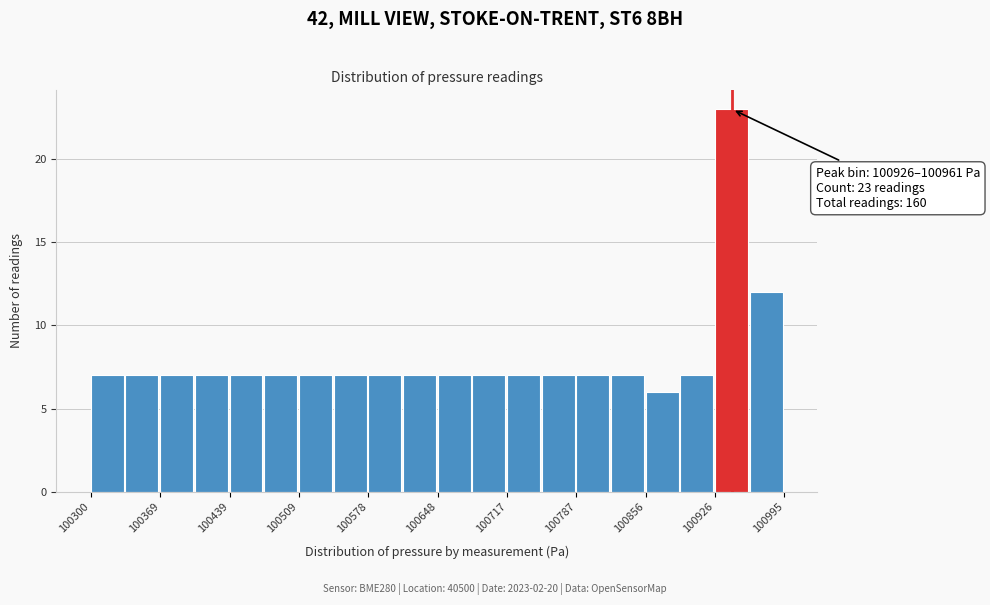

Around what value on the x-axis is the tallest bar? Give the approximate position of its centre, as read against the axis.

100940